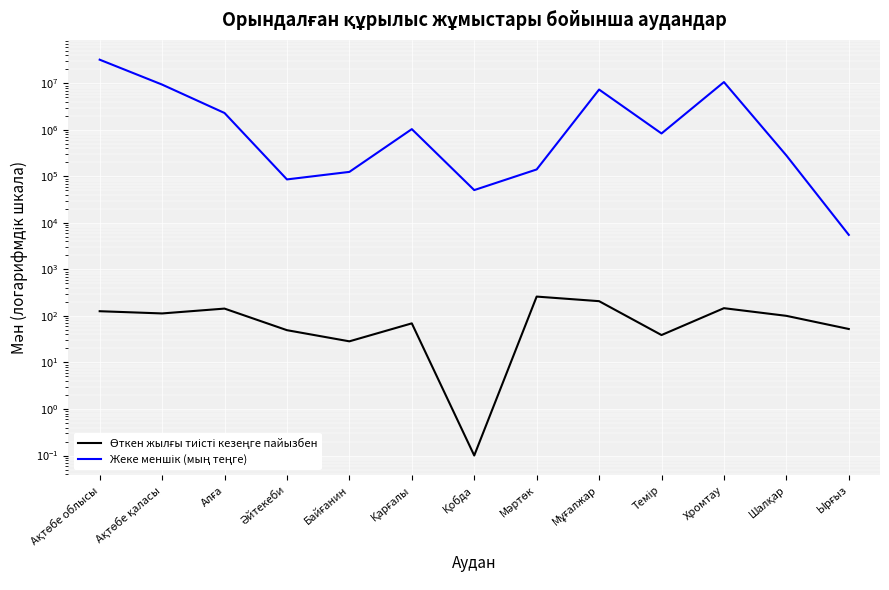

What is the label of the 4th point from the left?

Әйтекеби